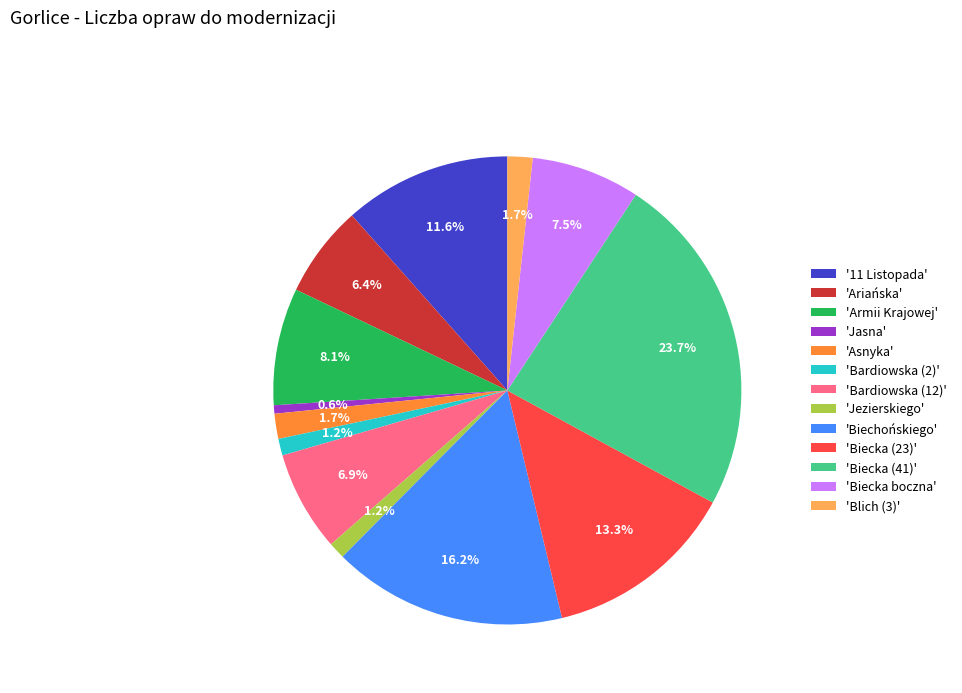

Is there a majority slice in this chart?

No